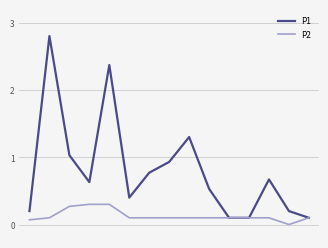

List the series in order of their peak value, highest first.

P1, P2